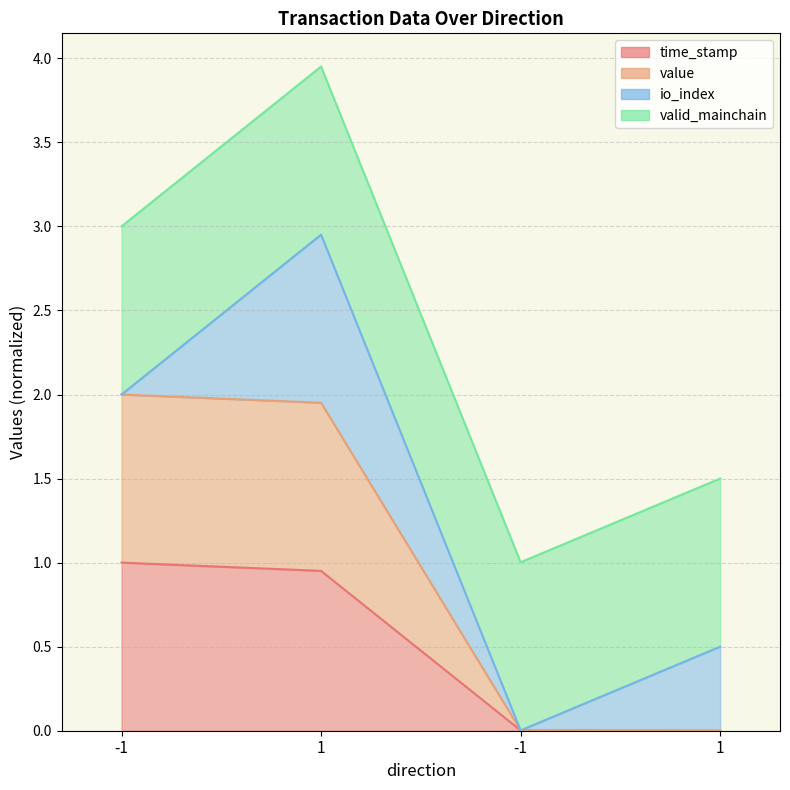

The value series shows 0.0 at -1. True or false?

True